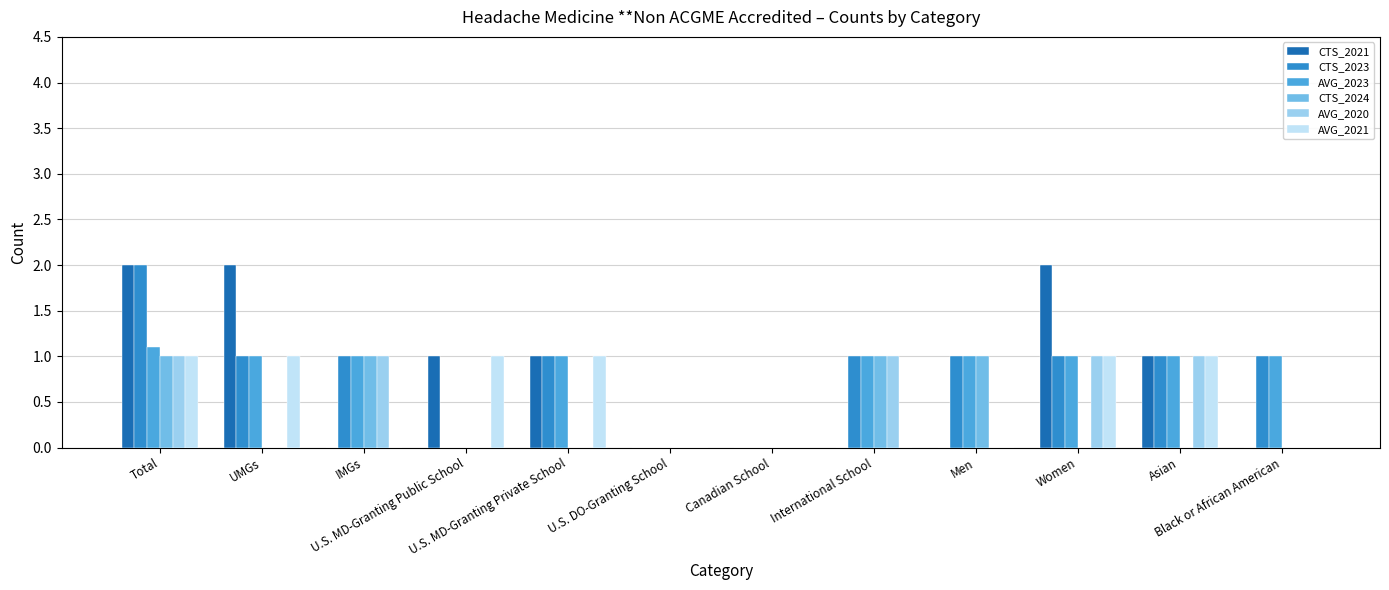

What is the sum of all CTS_2024 values?

4.0